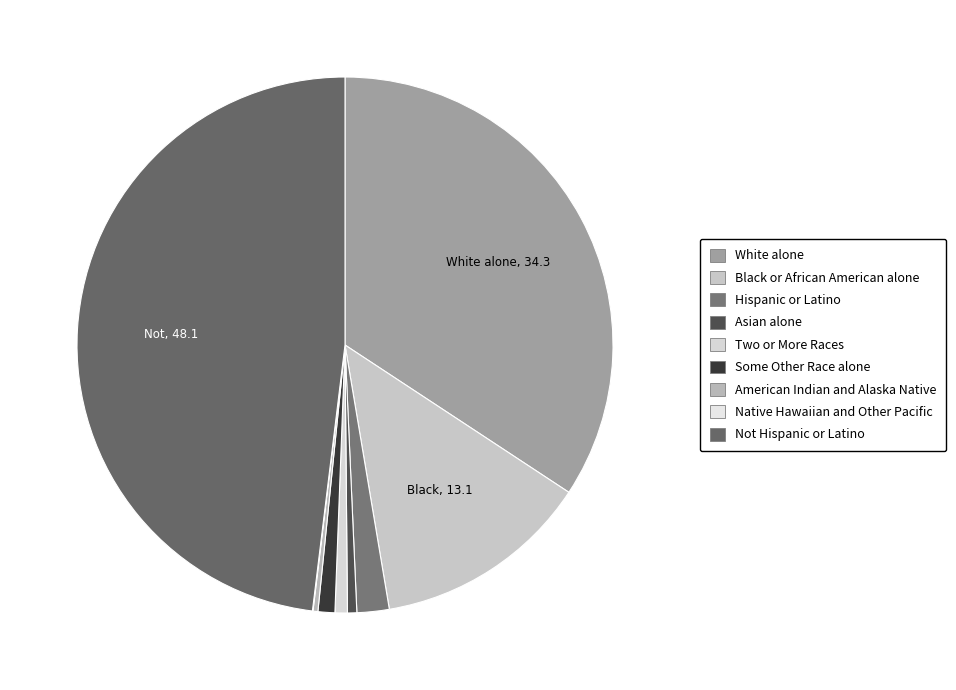

Combined, do Some Other Race alone and White alone account for over 50%?

No